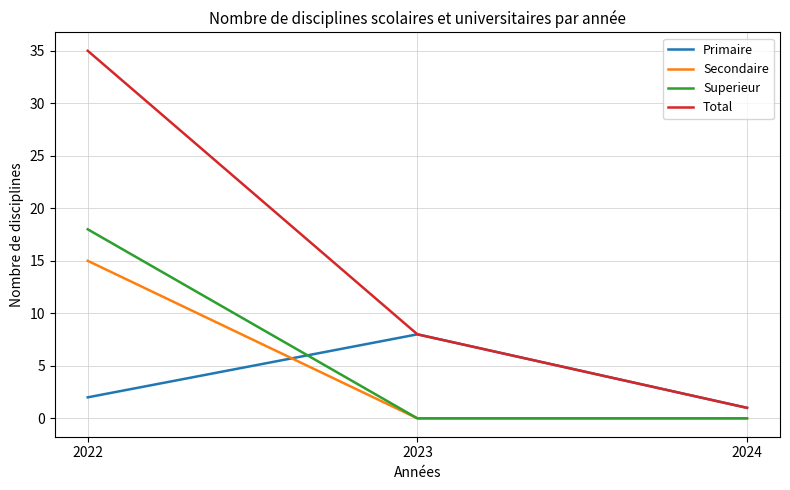

Reading left to right, list all the values displayed in this chart.

Primaire: 2022=2	2023=8	2024=1
Secondaire: 2022=15	2023=0	2024=0
Superieur: 2022=18	2023=0	2024=0
Total: 2022=35	2023=8	2024=1